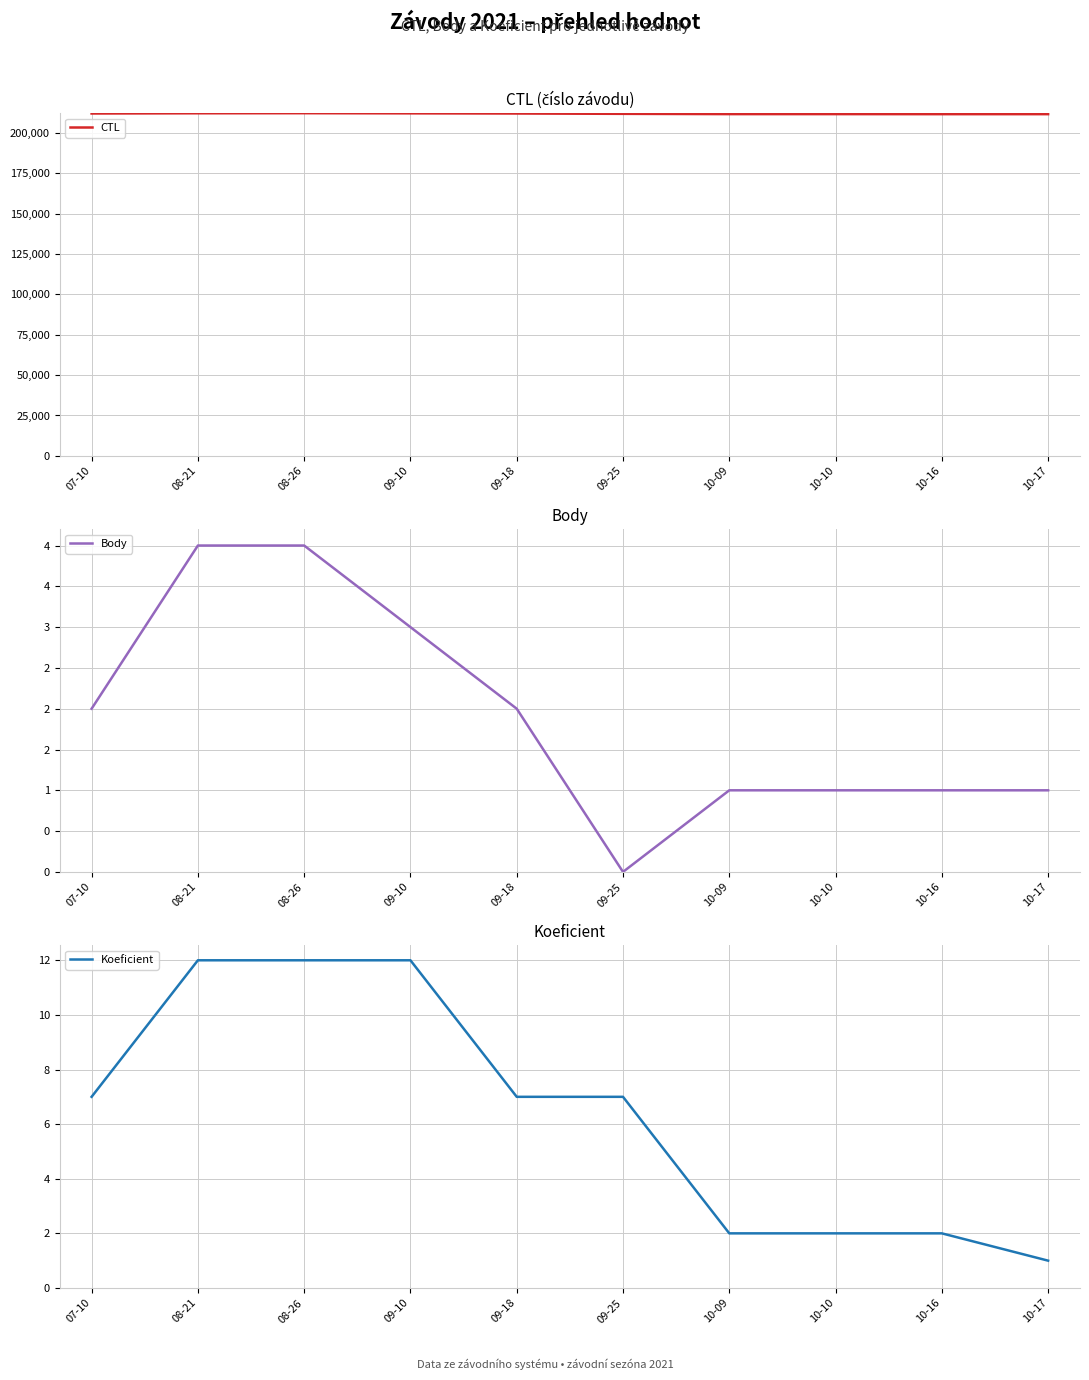

How many series are shown in this chart?

3